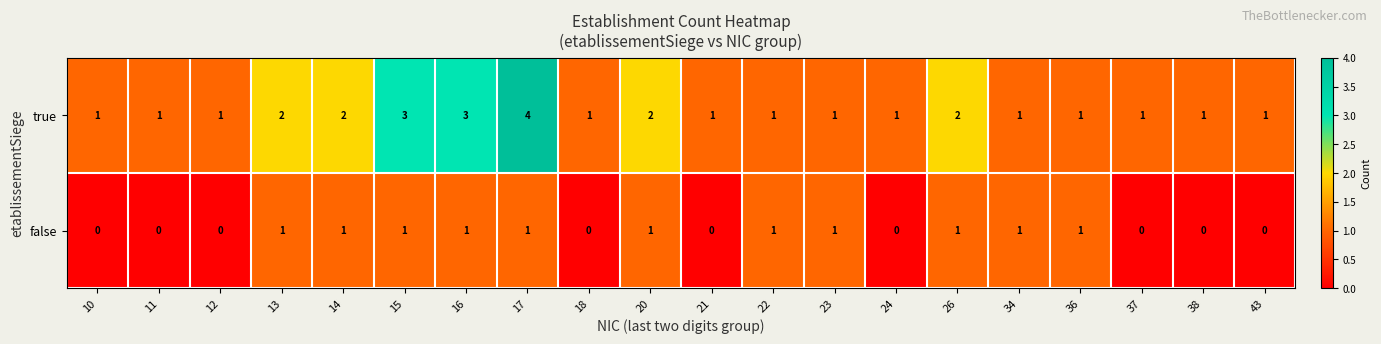

How many true values are between 1 and 2?

17